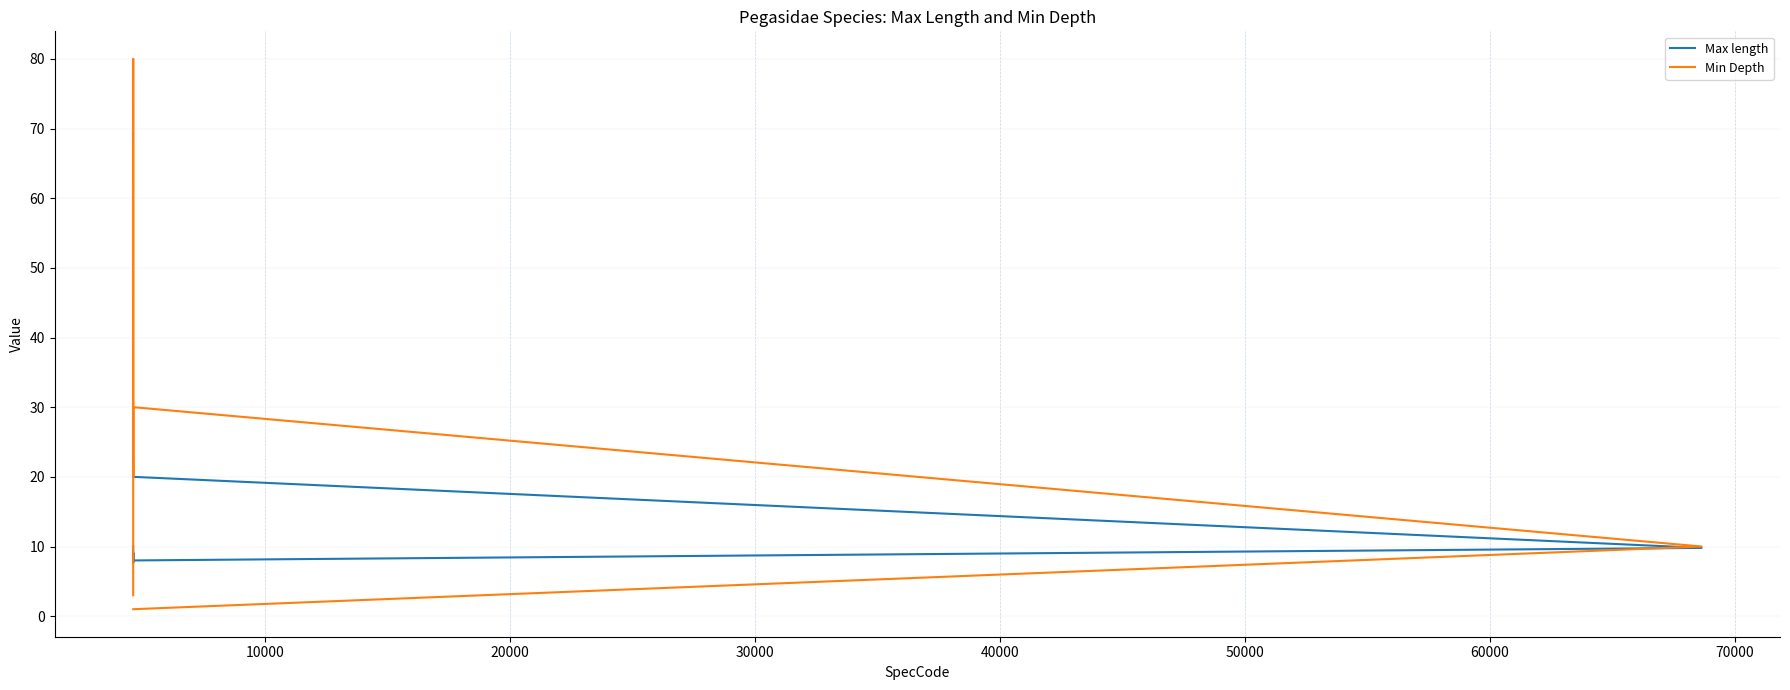

Is it true that Max length equals 8.0 at 30000?

True